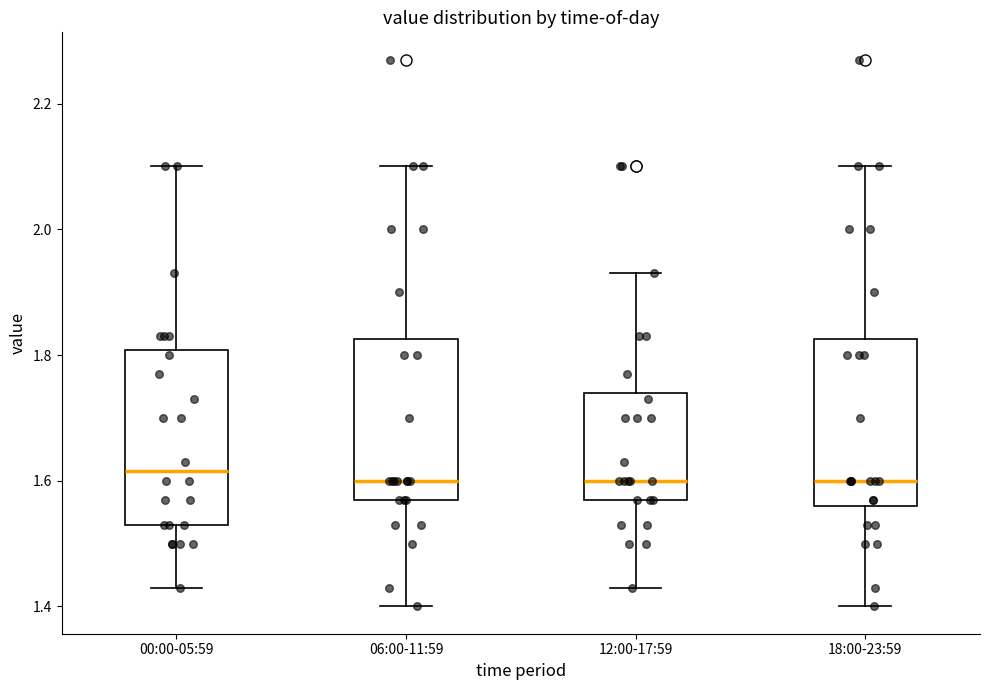

Reading left to right, read every box against the y-axis: the position of its median line, the range the box covers, and the ends of its whiskers. The values are not printed on the chart, so give them approximately, as read against the axis.

00:00-05:59: median 1.62, box 1.54 to 1.80, whiskers 1.44 to 2.10
06:00-11:59: median 1.60, box 1.58 to 1.82, whiskers 1.40 to 2.10
12:00-17:59: median 1.60, box 1.58 to 1.74, whiskers 1.44 to 1.94
18:00-23:59: median 1.60, box 1.56 to 1.82, whiskers 1.40 to 2.10